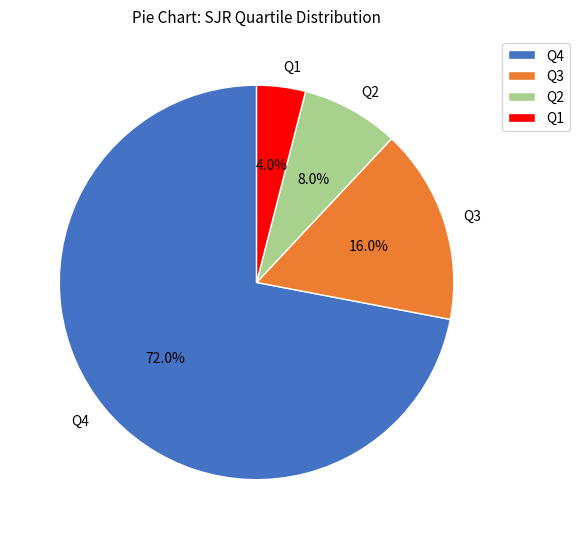

Count the number of slices in the pie.

4